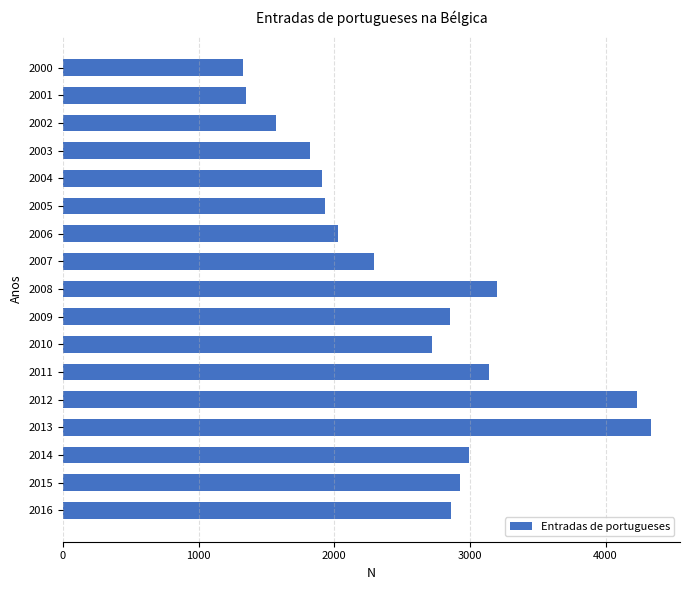

Approximately how many times larger is the value at 2003 compared to 2010?

0.7